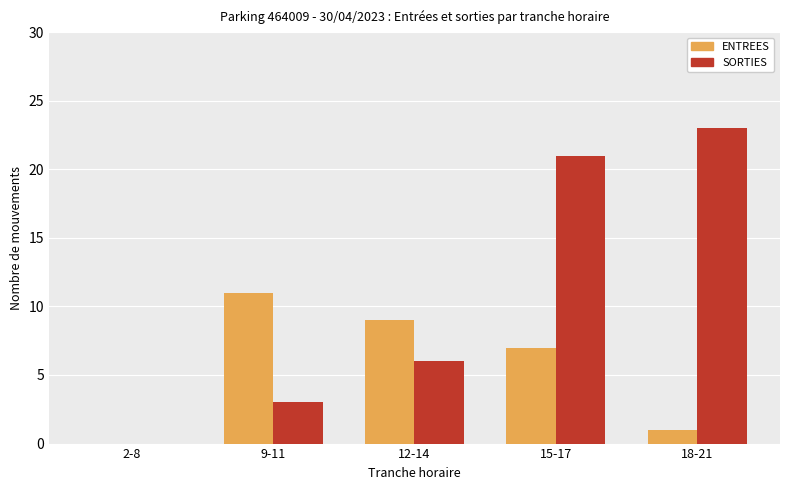

Count the number of data series in this chart.

2